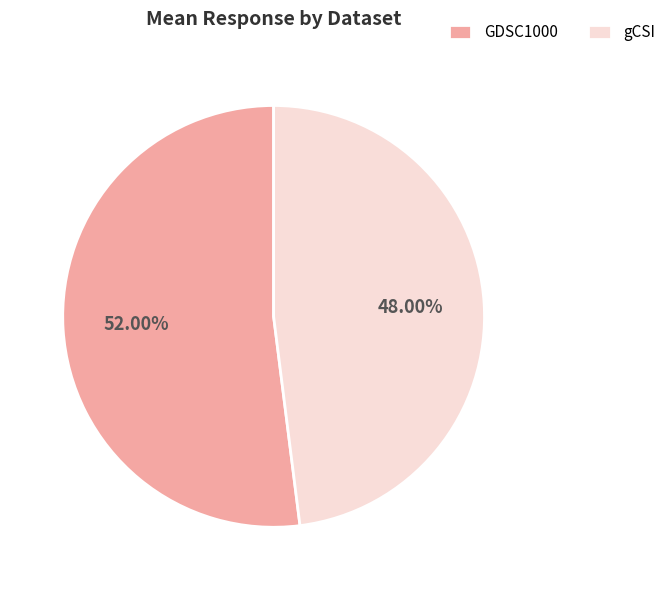

Which category has the smallest portion of the pie?

gCSI